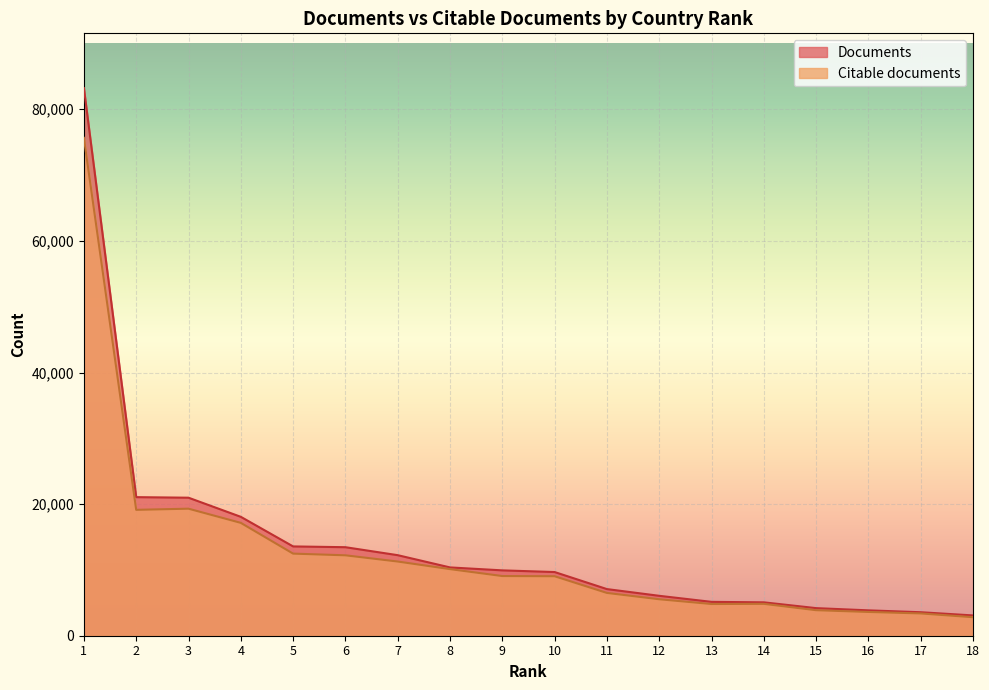

True or false: Documents has more than 0 points higher than both neighbors.

False